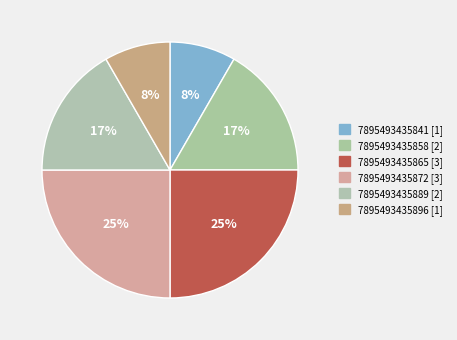

The 7895493435896 slice represents 1% of the pie. True or false?

False